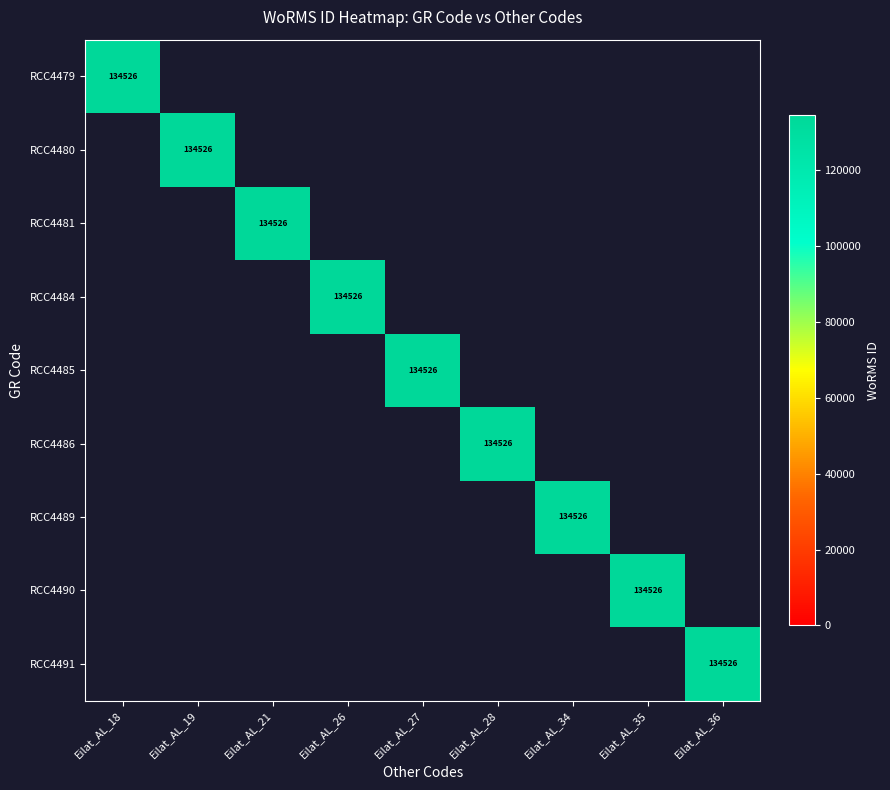

True or false: RCC4490 has a value of 222243 at Eilat_AL_35.

False